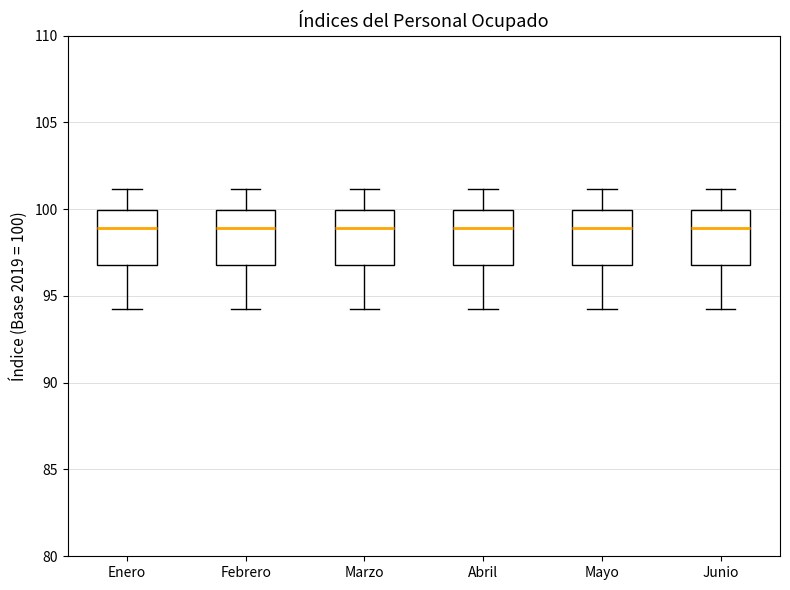

Where does the lower whisker of the box for Enero end on the y-axis? The values are not printed on the chart, so give them approximately, as read against the axis.

94